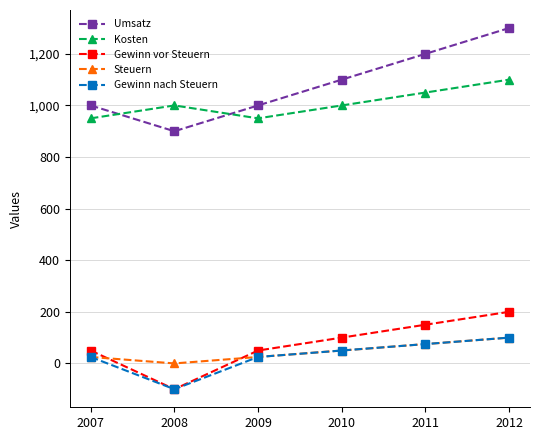

In Gewinn vor Steuern, how many points are lower than both neighbors (excluding endpoints)?

1